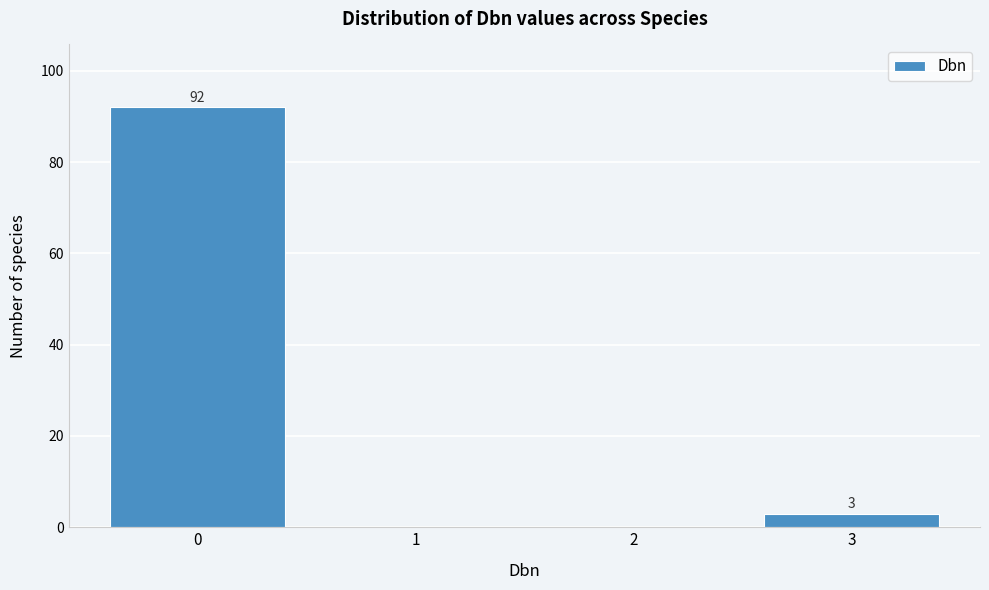

Reading left to right, what are all the values shown in this chart?

0=92	1=0	2=0	3=3